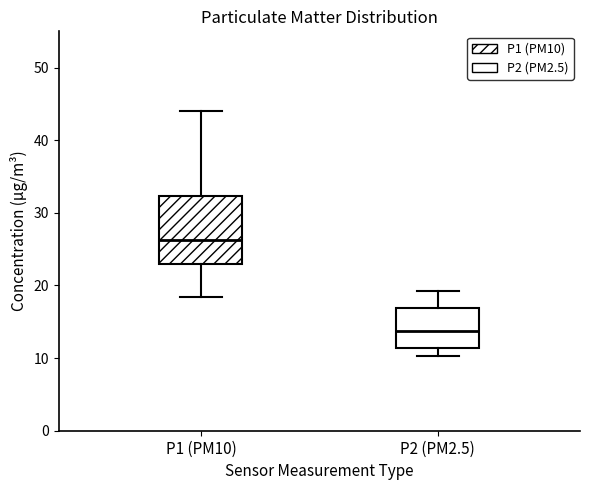

Reading left to right, transcribe this box plot: for each box, give where its median line is, the range the box spans, and where its two whiskers end, as read against the y-axis. The values are not printed on the chart, so give them approximately, as read against the axis.

P1 (PM10): median 26, box 23 to 32, whiskers 18 to 44
P2 (PM2.5): median 14, box 11 to 17, whiskers 10 to 19